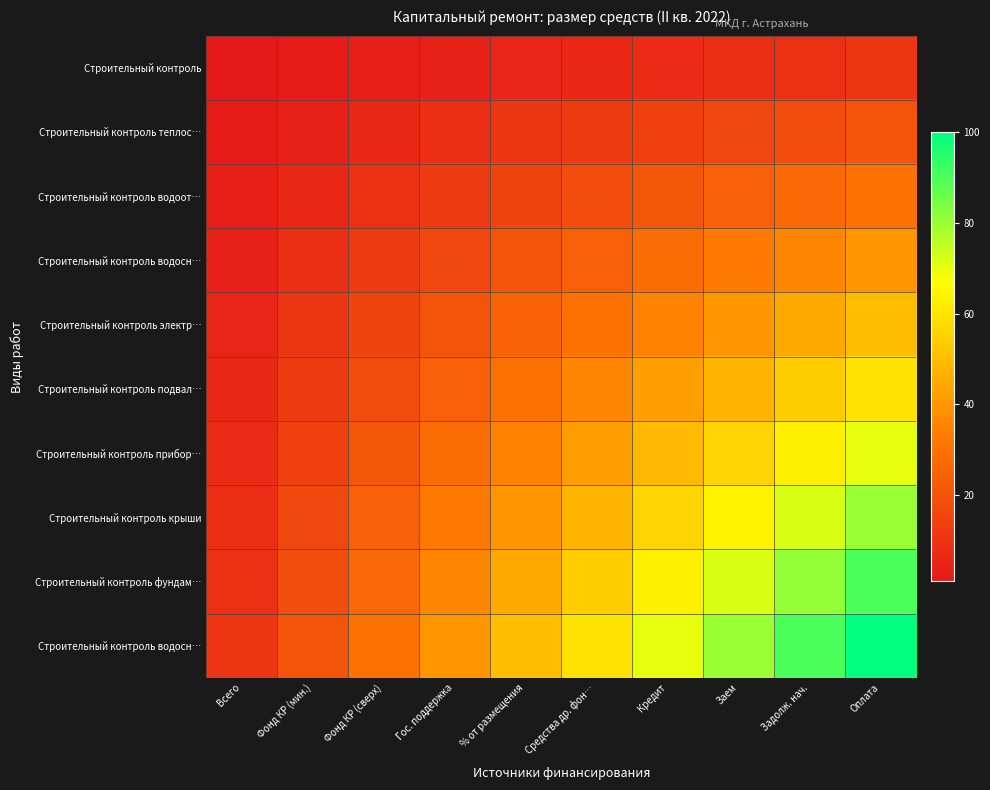

What is the greatest value displayed?

100